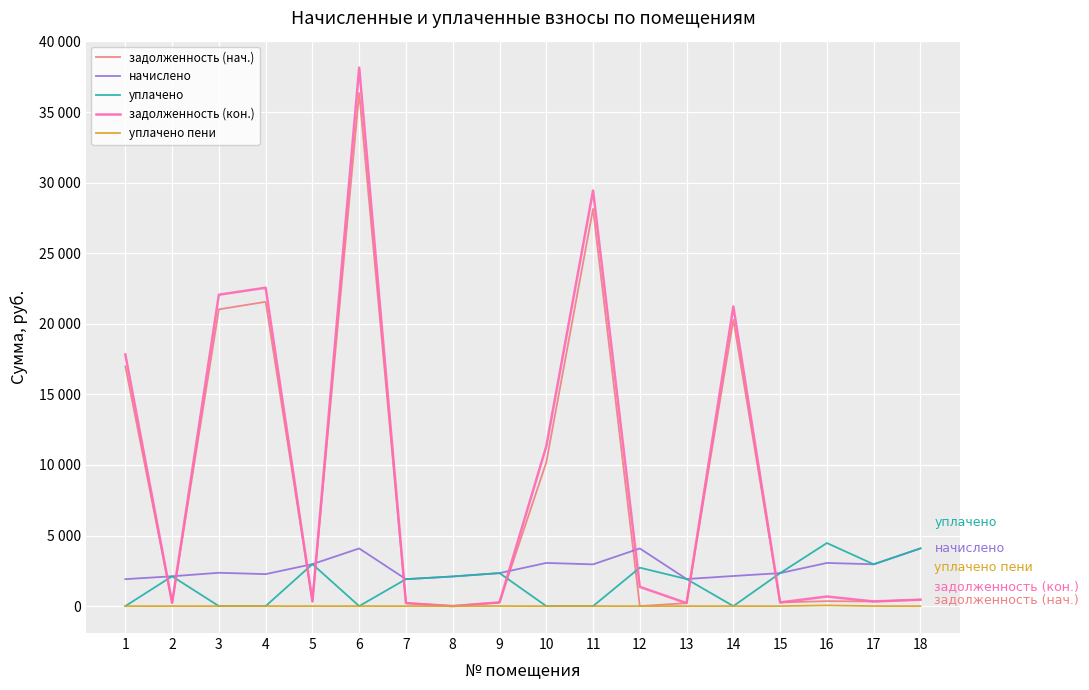

At how many categories does at least one series exceed 29775?

1